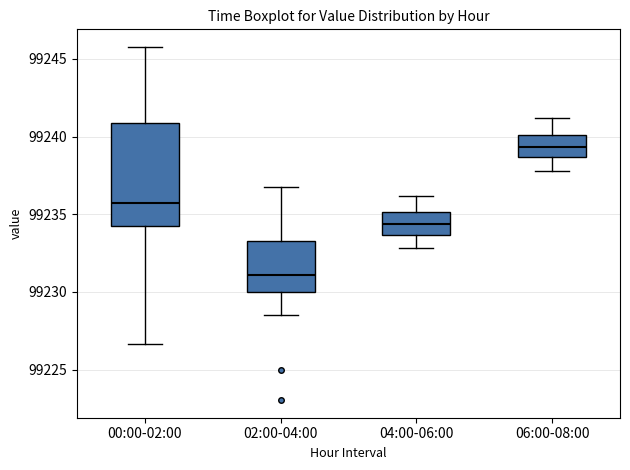

Which box has the highest median line?

06:00-08:00